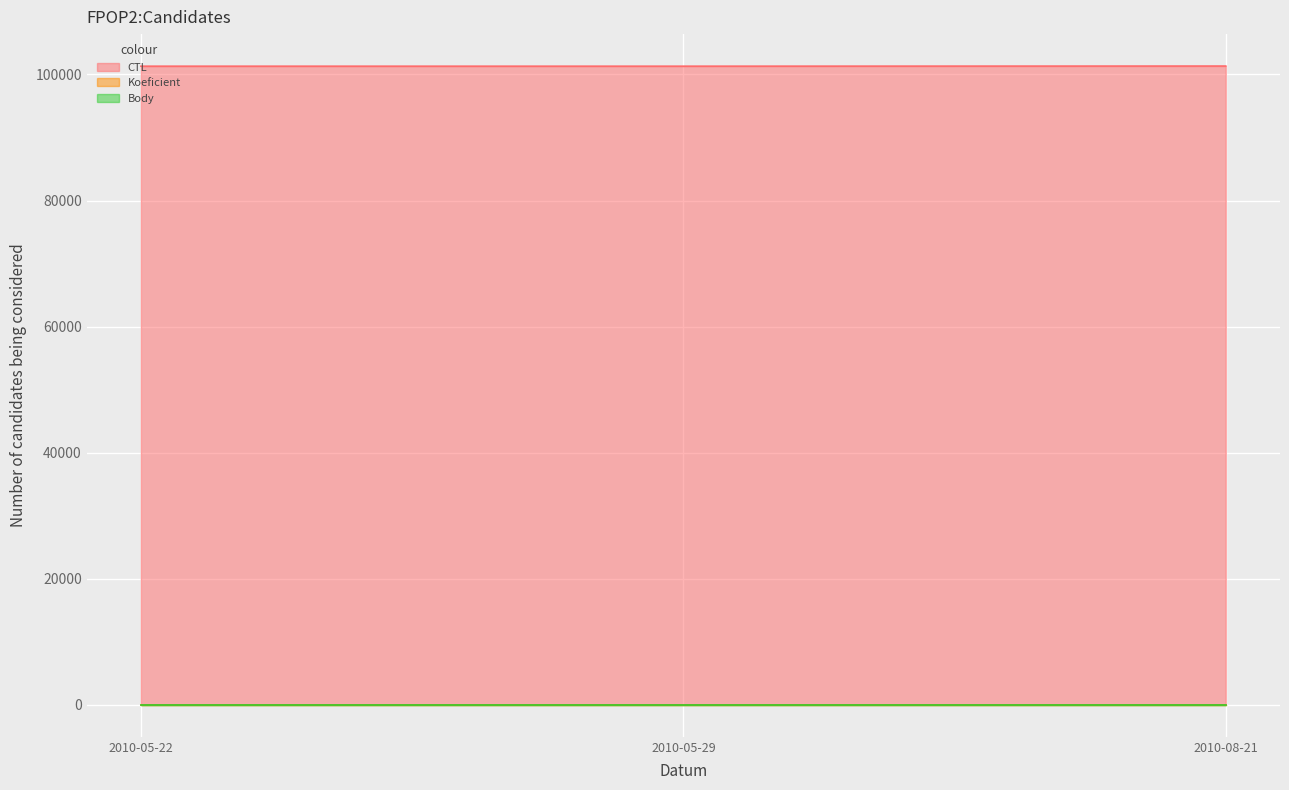

Between 2010-05-29 and 2010-08-21, which is larger?

2010-08-21